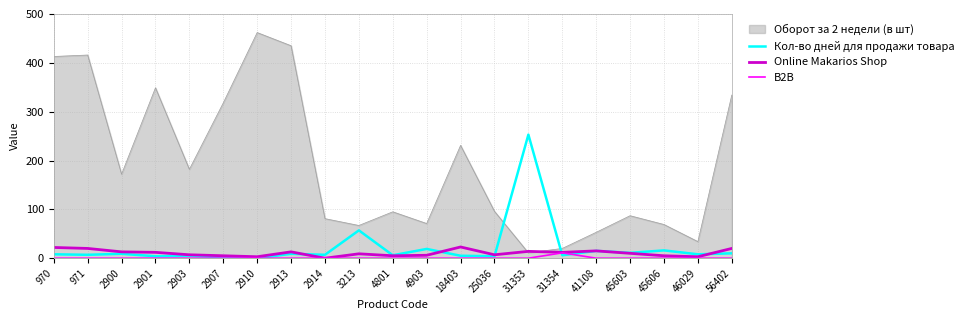

What is the total value across all series at 2907?

325